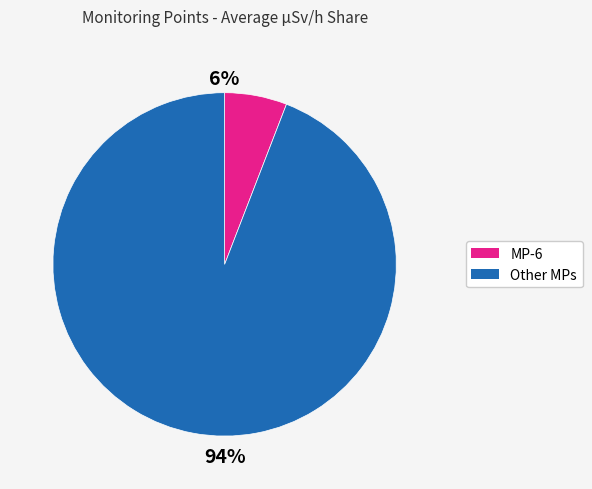

To the nearest percent, what is the difference between the largest and smallest slice percentages?

88%